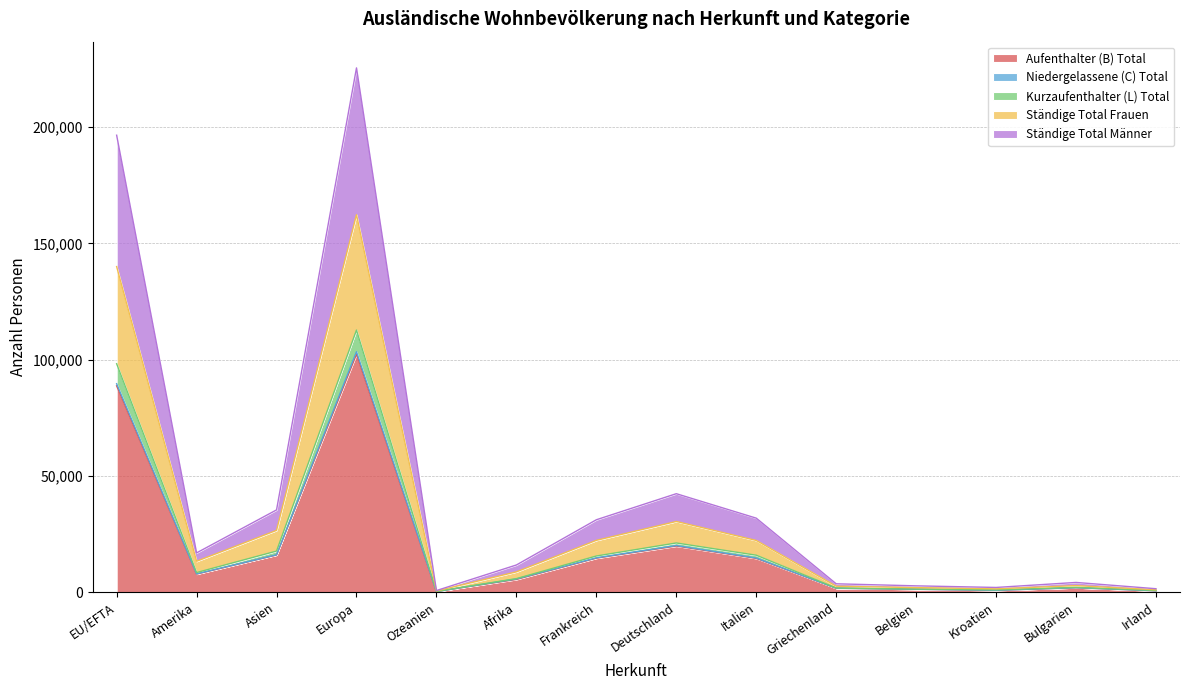

How many lines are shown in the chart?

5